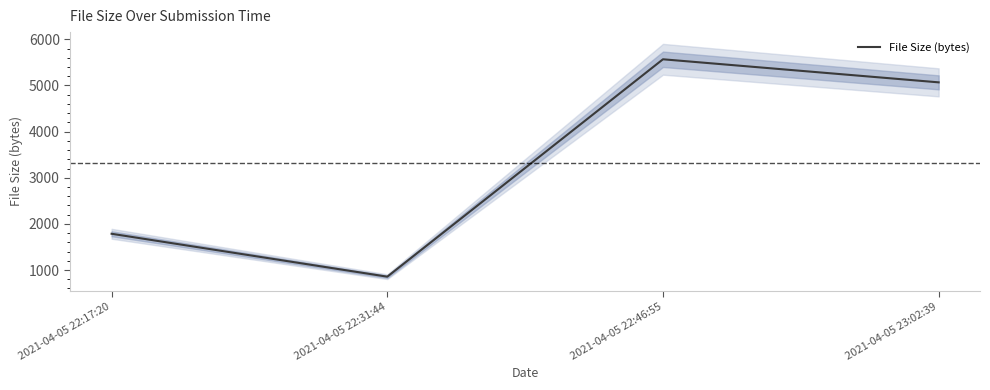

What is the average value?

3320